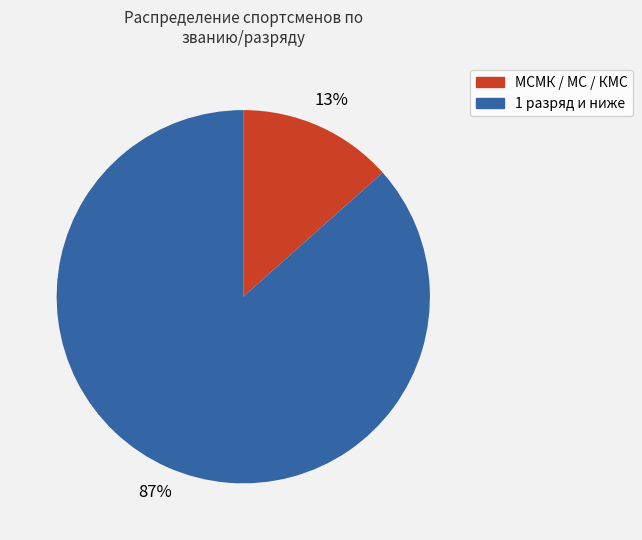

Between МСМК / МС / КМС and 1 разряд и ниже, which is larger?

1 разряд и ниже